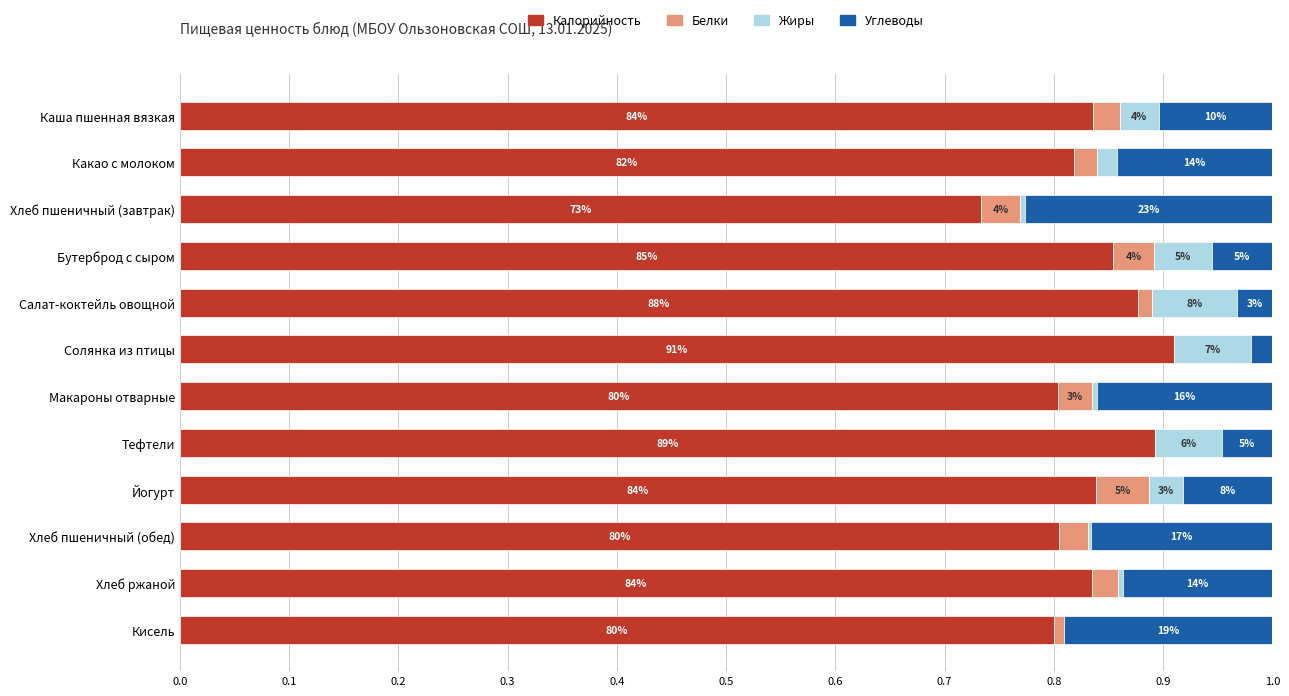

What is the minimum value for Калорийность?

0.7